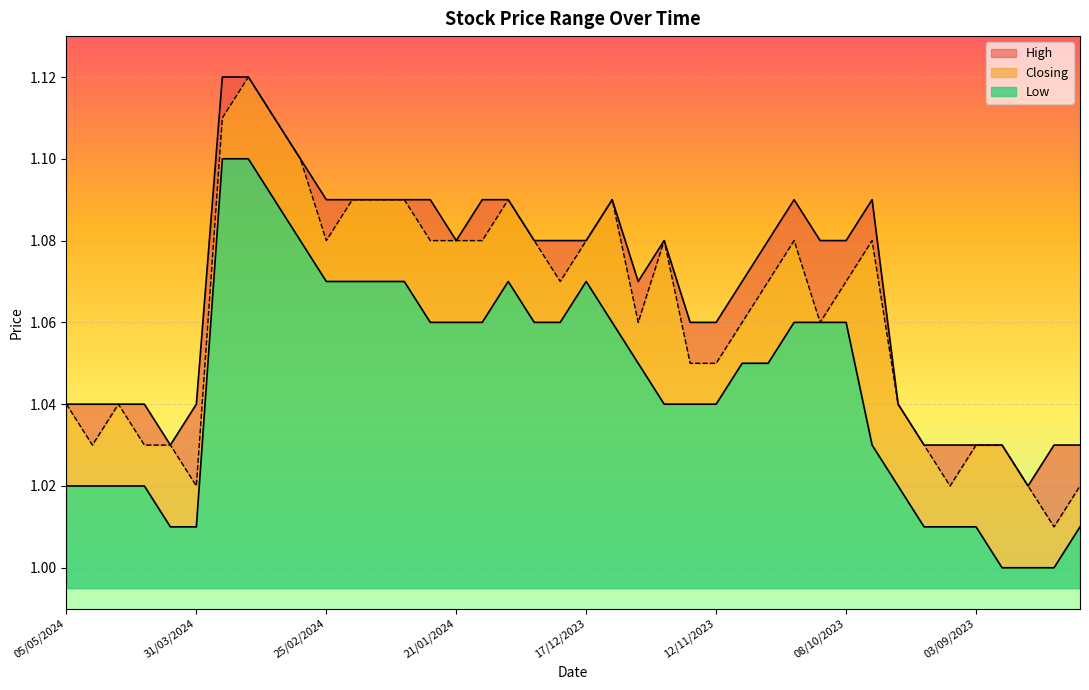

True or false: High and Low cross at least once.

False